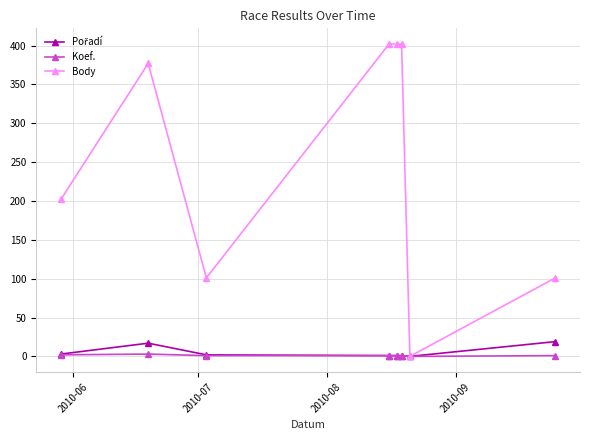

Which series has the largest range (max minus min)?

Body